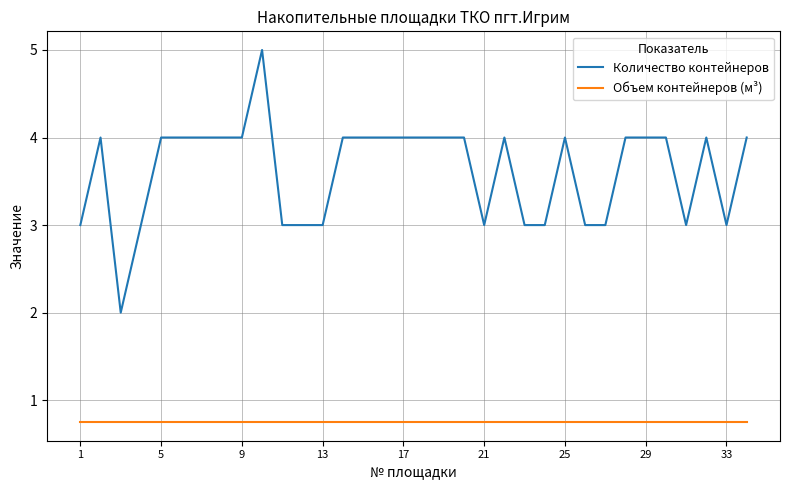

List the series in order of their peak value, lowest first.

Объем контейнеров (м³), Количество контейнеров